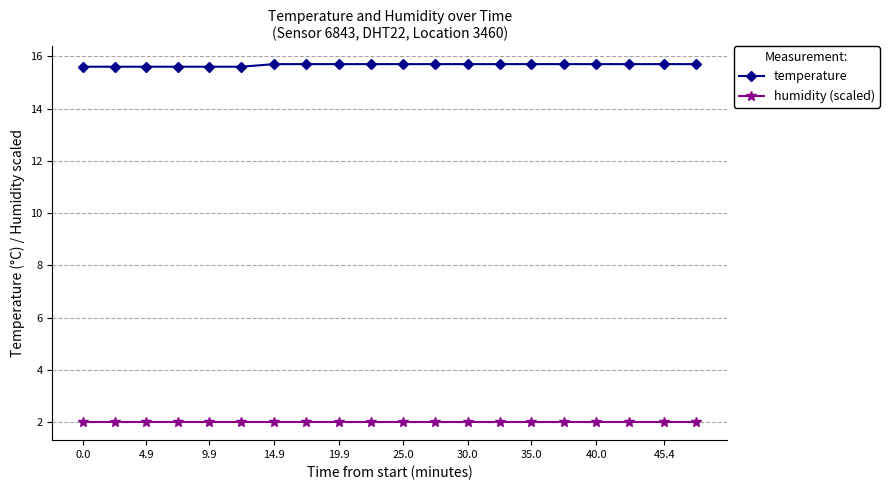

Which series has the largest range (max minus min)?

temperature